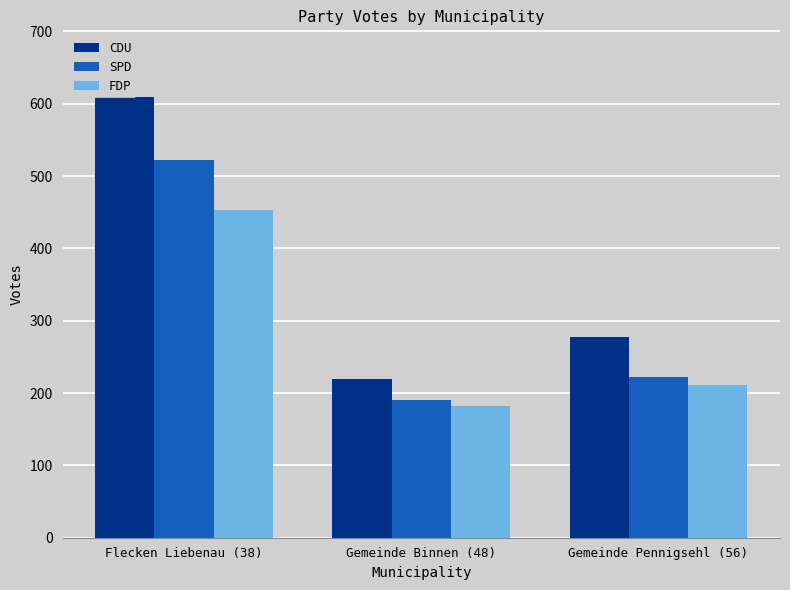

The value of FDP at Gemeinde Binnen (48) is 61. True or false?

False